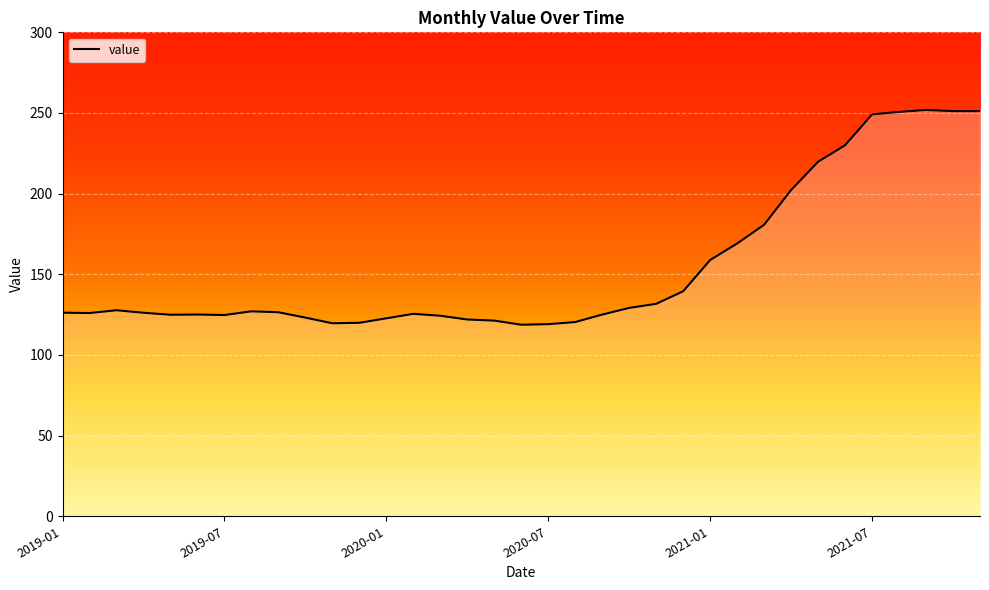

What is the difference between the second highest and second lowest values?

132.1